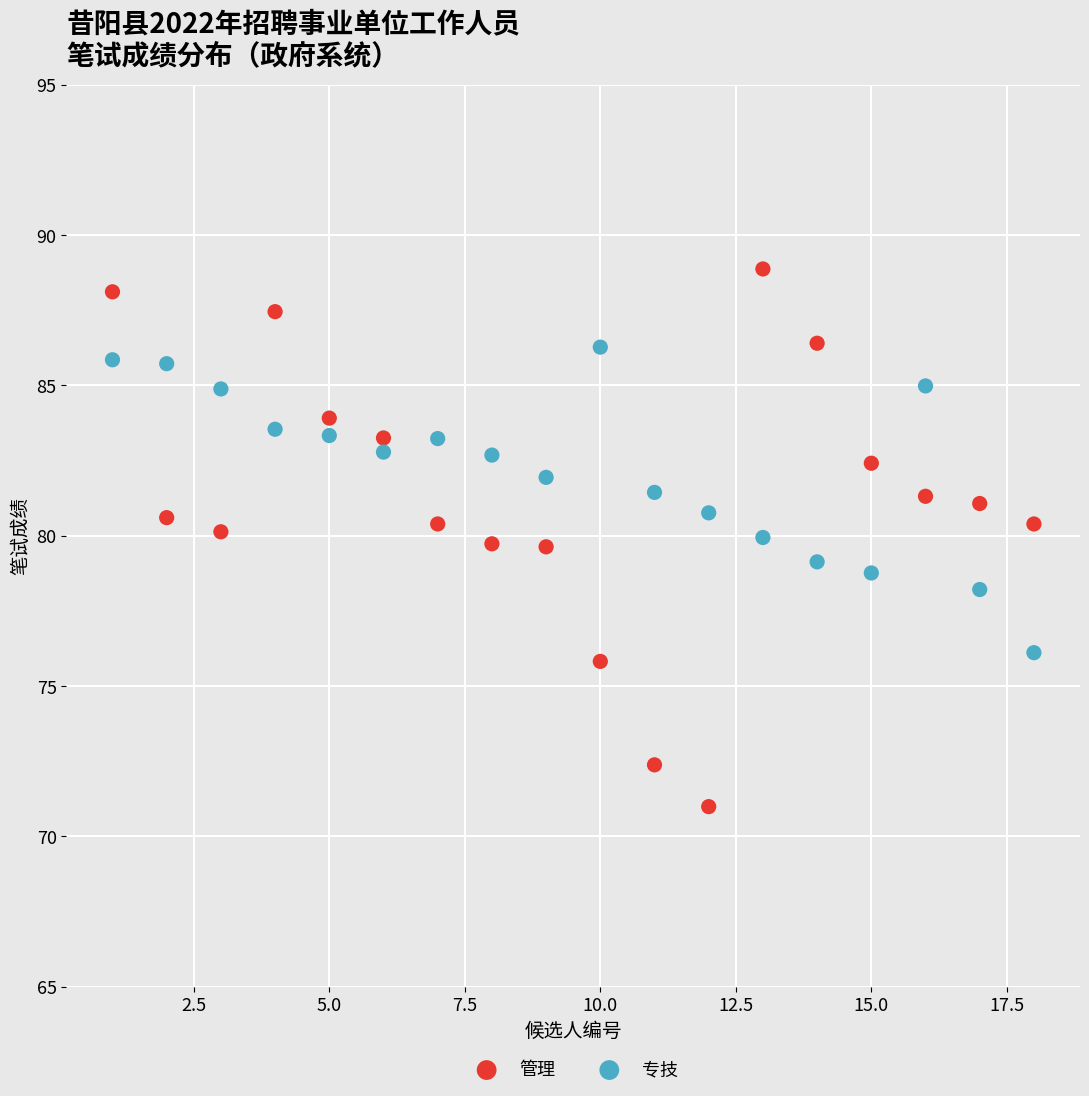

Which series reaches the maximum Y coordinate?

管理